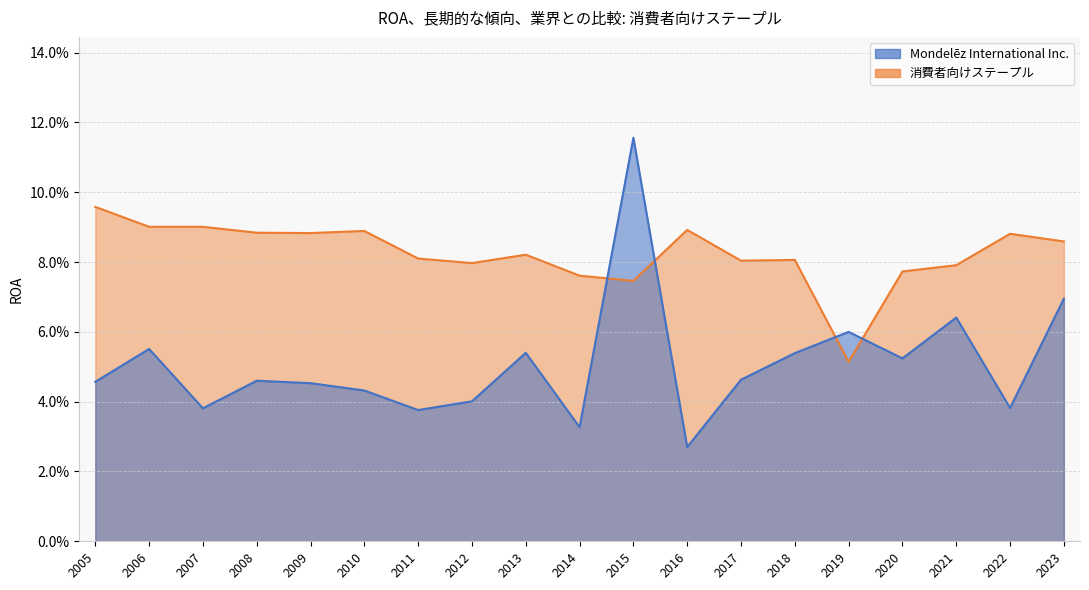

The Mondelēz International Inc. series shows 0.1 at 2011. True or false?

False